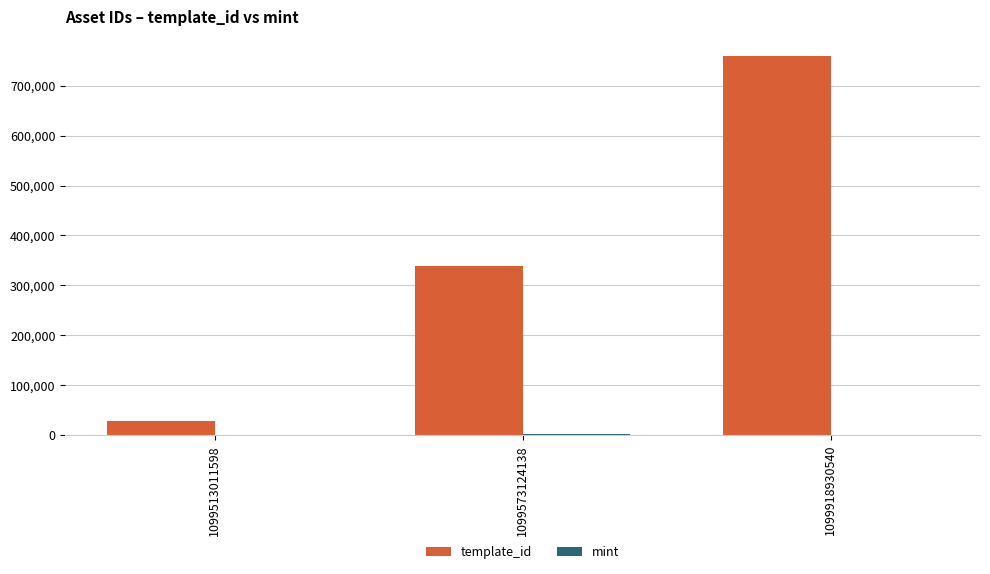

Which series changed the most between 1099513011598 and 1099573124138?

template_id